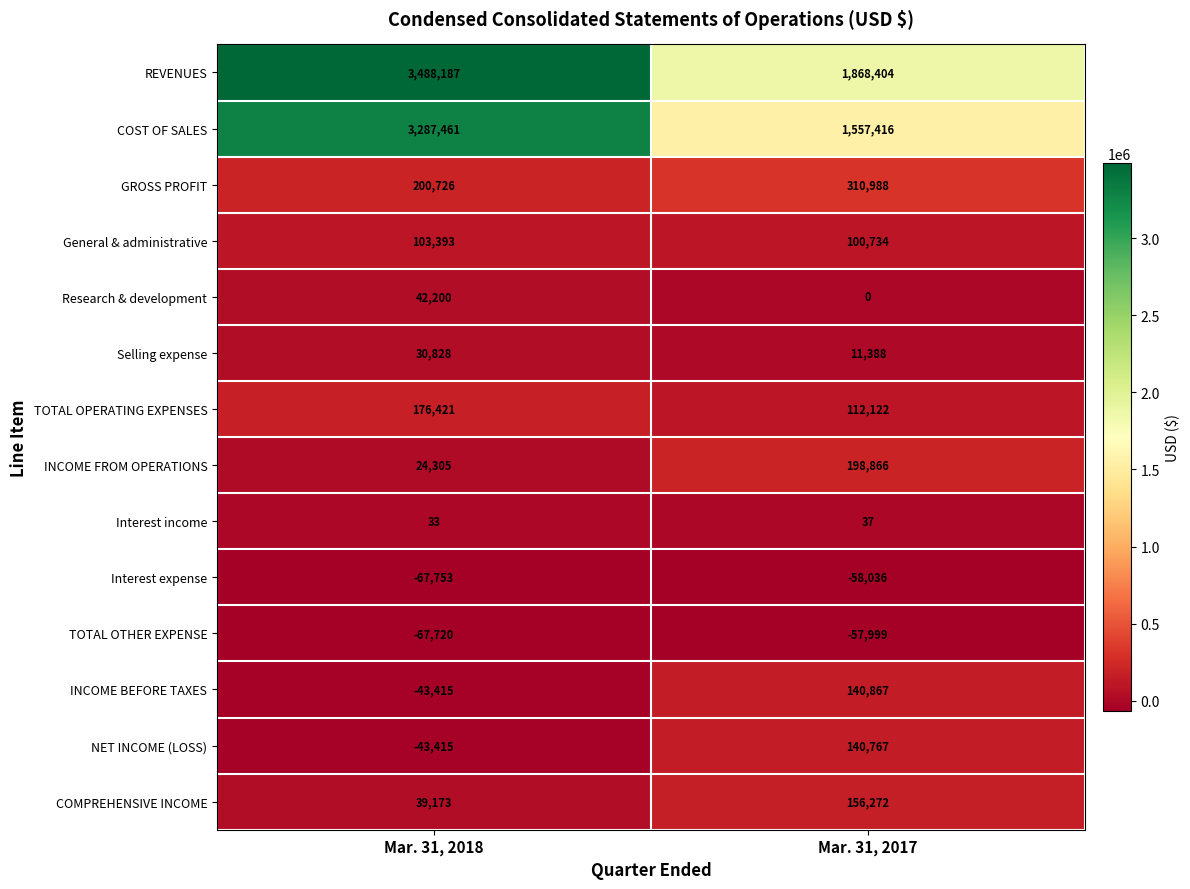

Read the General & administrative value at Mar. 31, 2018, to the nearest 100.

103400